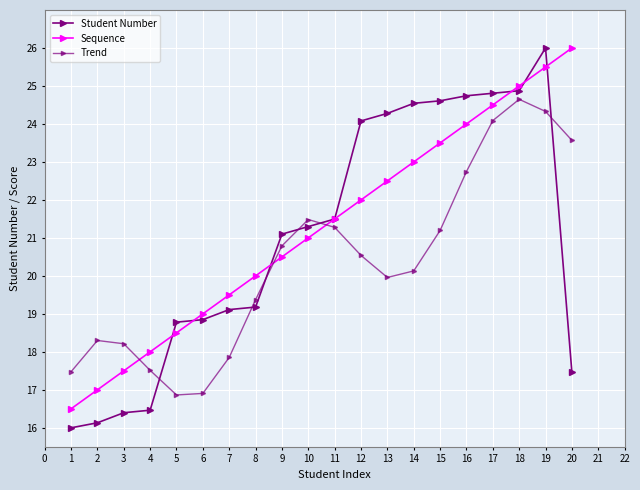

How many lines are shown in the chart?

3